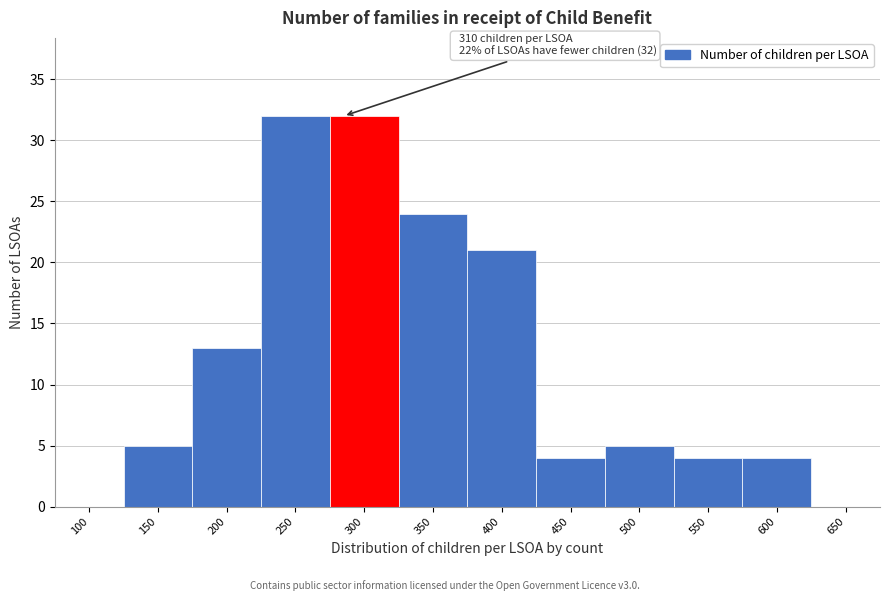

Reading left to right, transcribe all the data shown in this chart.

100=0	150=5	200=13	250=32	300=32	350=24	400=21	450=4	500=5	550=4	600=4	650=0